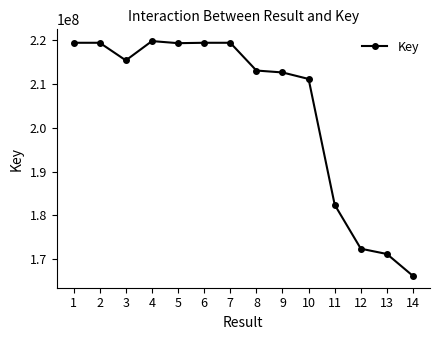

Does the chart display data point markers on the line(s)?

Yes